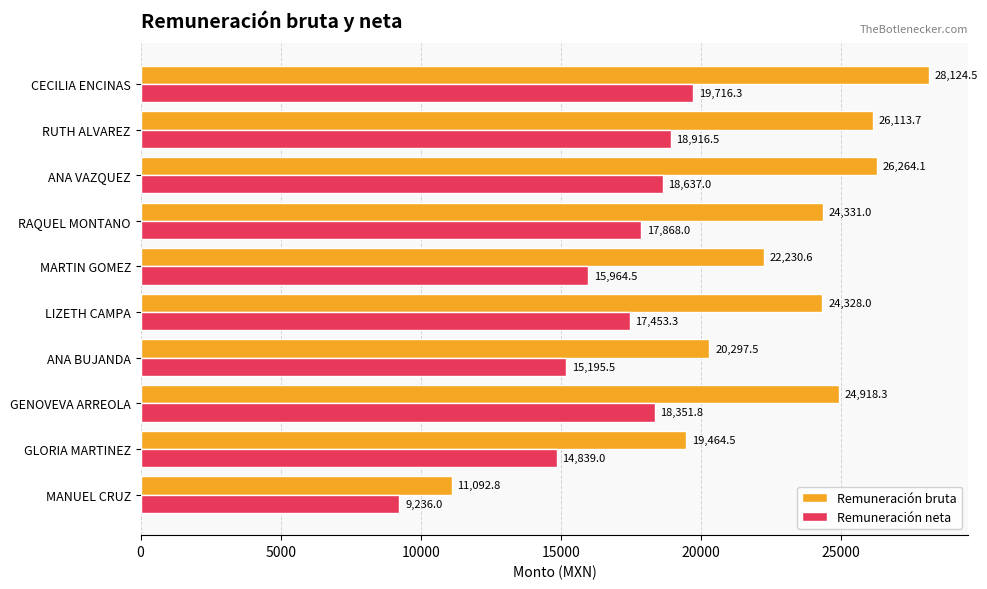

What are all the series names shown in the legend?

Remuneración bruta, Remuneración neta